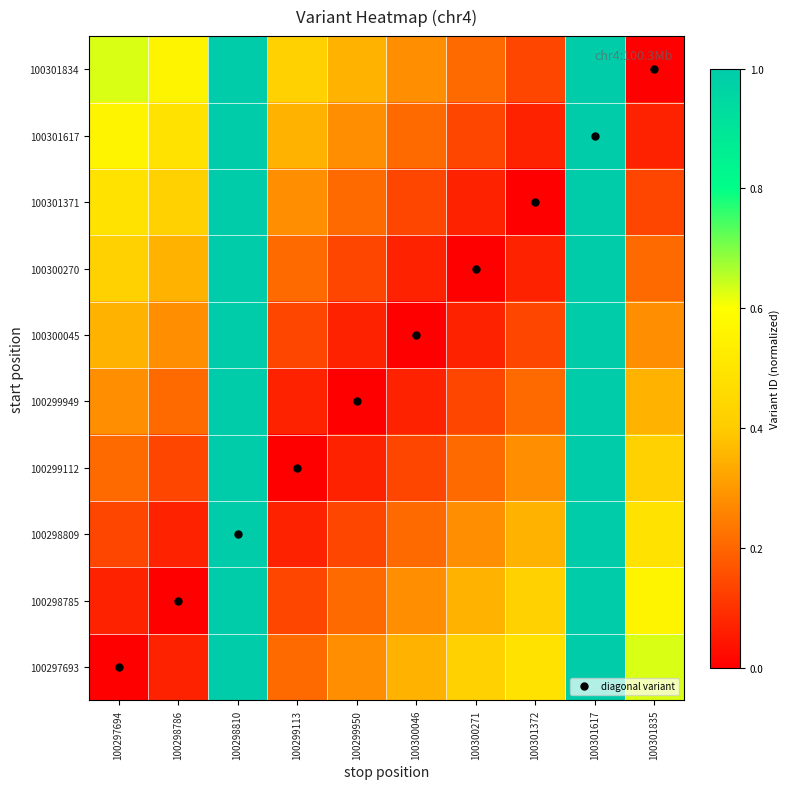

Rank the series by their maximum value, from highest to lowest.

100297693, 100298785, 100298809, 100299112, 100299949, 100300045, 100300270, 100301371, 100301617, 100301834